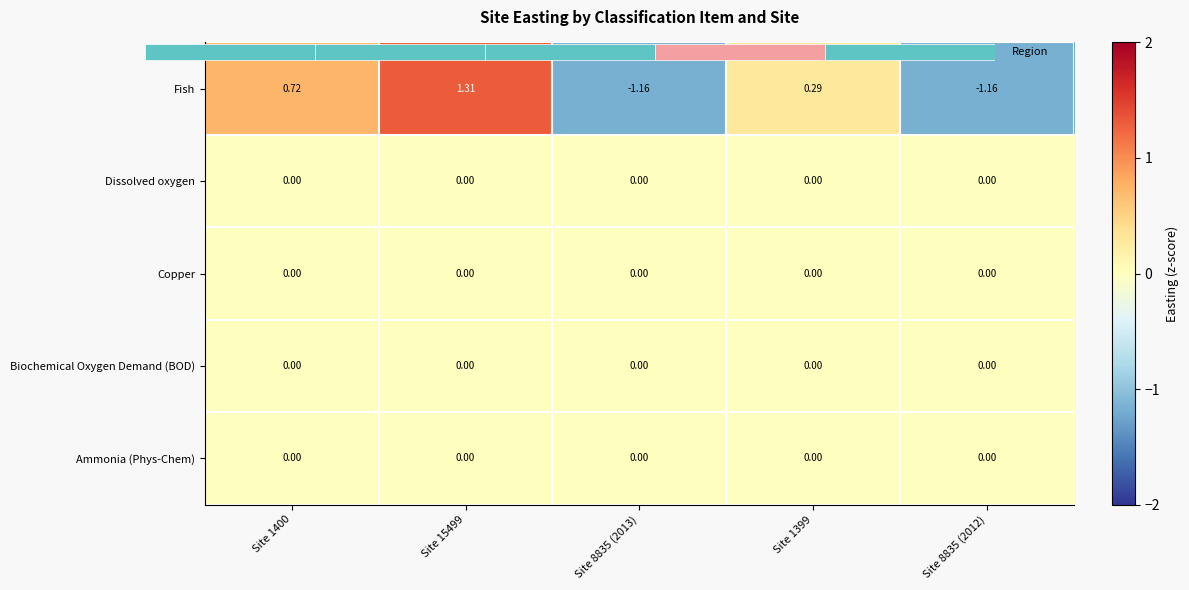

Rank the series at Site 8835 (2012) from lowest to highest value.

Fish, Dissolved oxygen, Copper, Biochemical Oxygen Demand (BOD), Ammonia (Phys-Chem)